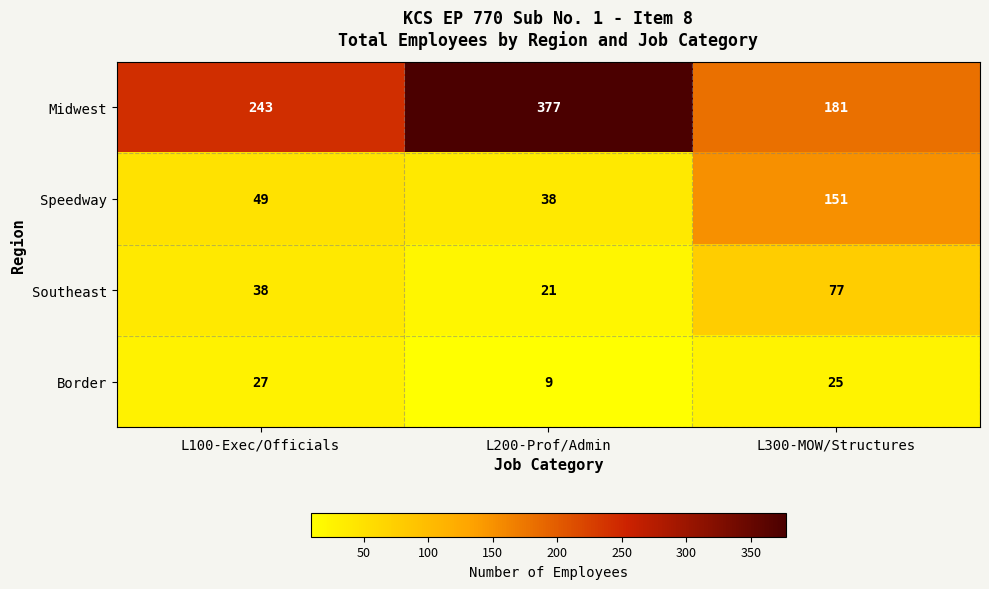

Reading right to left, transcribe all the data shown in this chart.

Midwest: L300-MOW/Structures=181	L200-Prof/Admin=377	L100-Exec/Officials=243
Speedway: L300-MOW/Structures=151	L200-Prof/Admin=38	L100-Exec/Officials=49
Southeast: L300-MOW/Structures=77	L200-Prof/Admin=21	L100-Exec/Officials=38
Border: L300-MOW/Structures=25	L200-Prof/Admin=9	L100-Exec/Officials=27